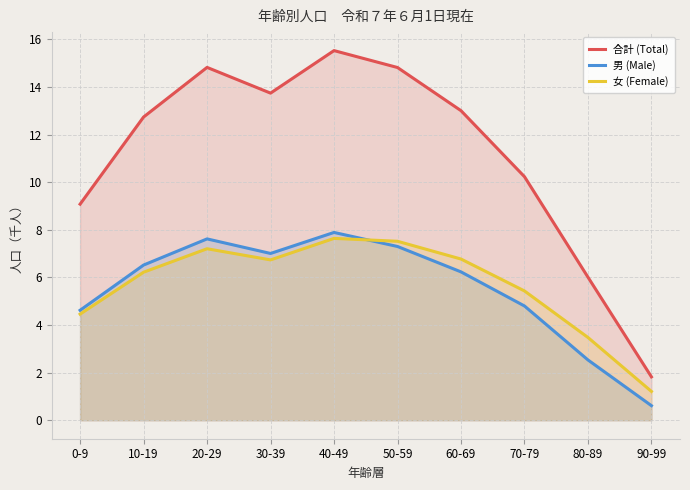

The value of 男 (Male) at 40-49 is 5.5. True or false?

False